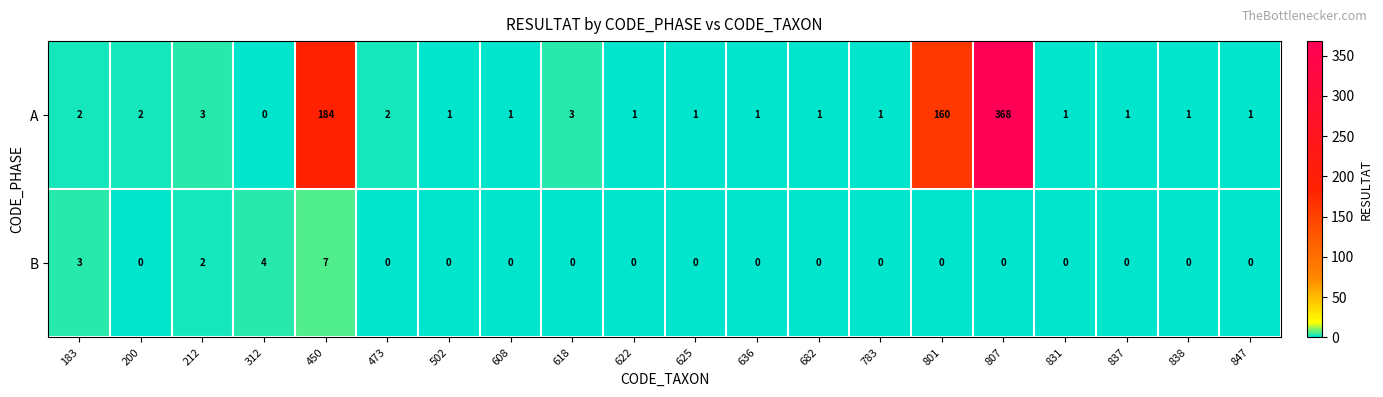

List the series in order of their peak value, lowest first.

B, A